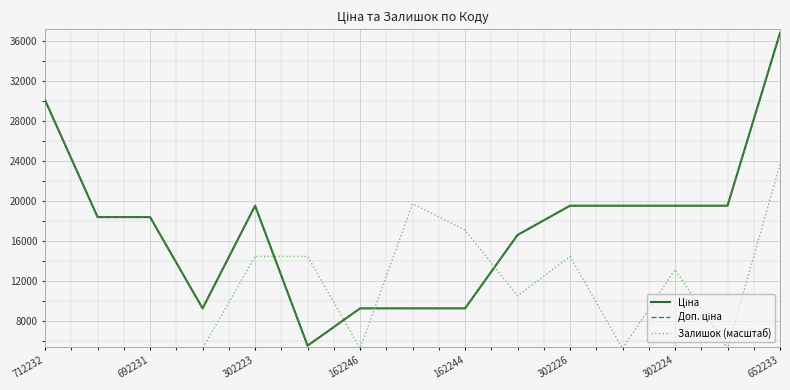

Does the chart have visible grid lines?

Yes